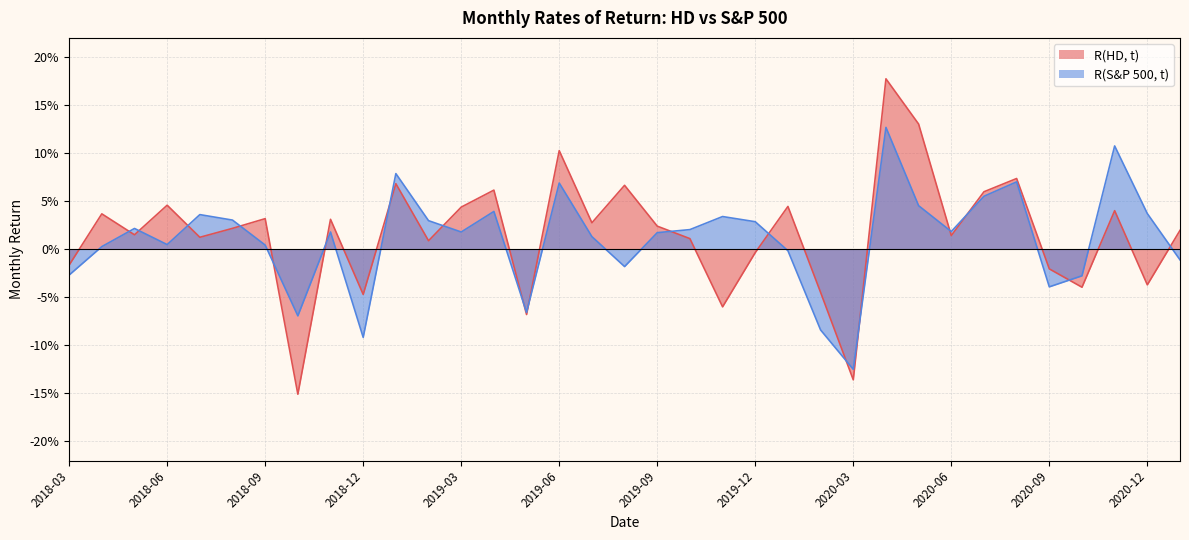

What is the label of the 24th point from the left?

2020-02